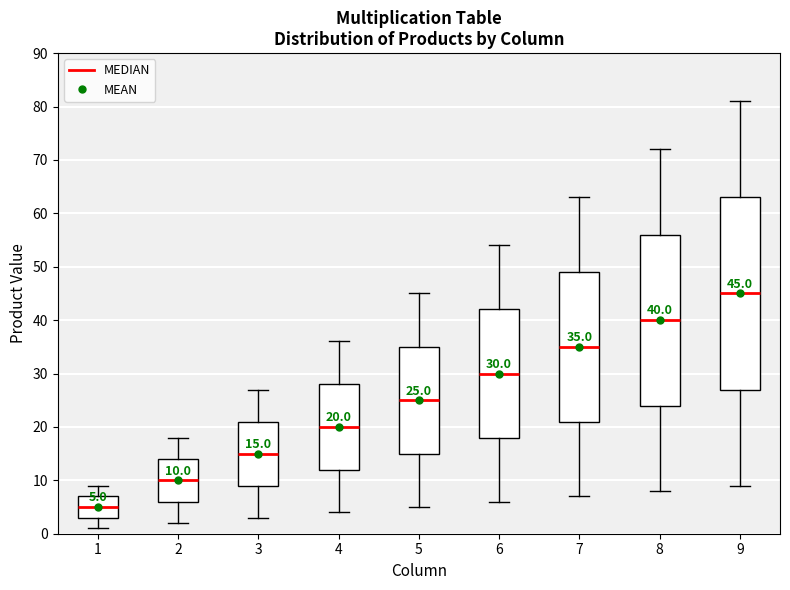

Which box is the tallest, from its lower edge to its upper edge?

9